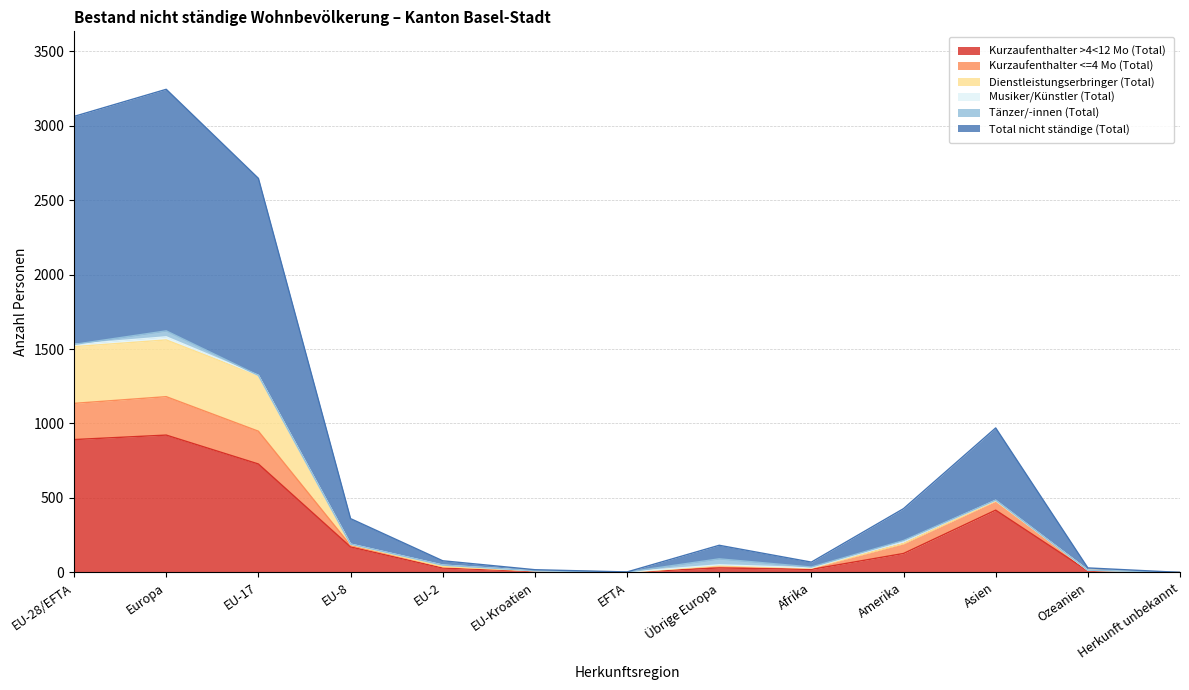

True or false: Total nicht ständige (Total) and Kurzaufenthalter <=4 Mo (Total) cross at least once.

False